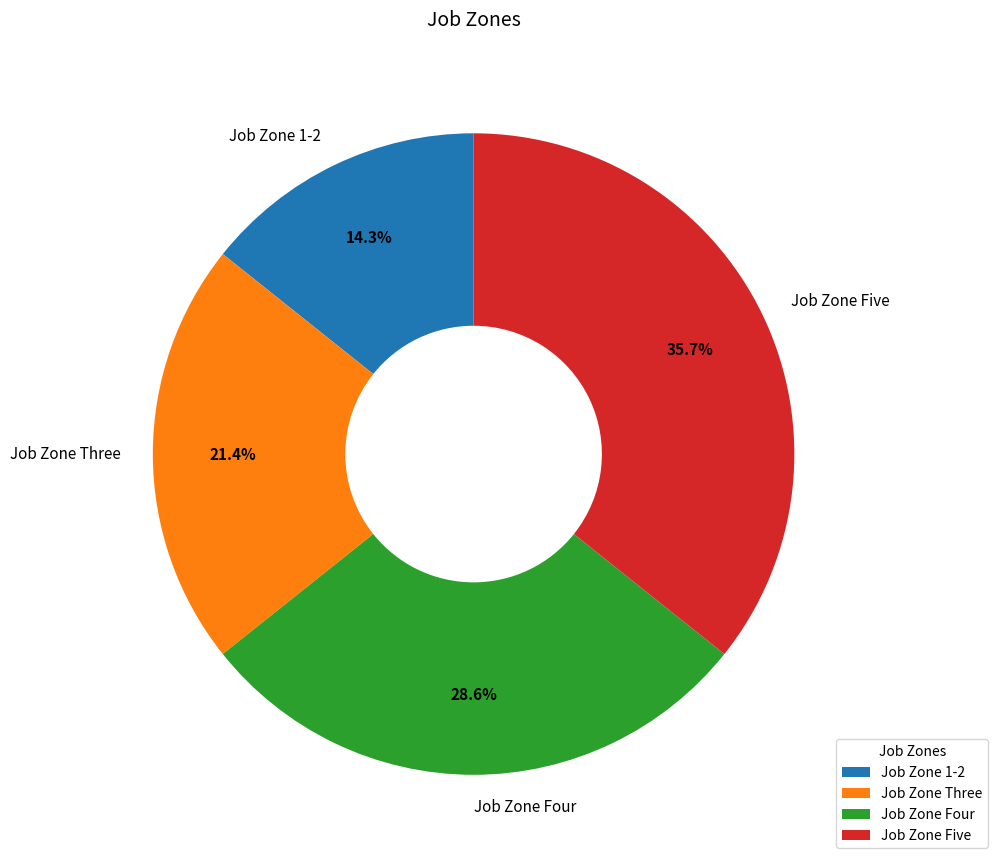

The Job Zone Three slice represents 33% of the pie. True or false?

False